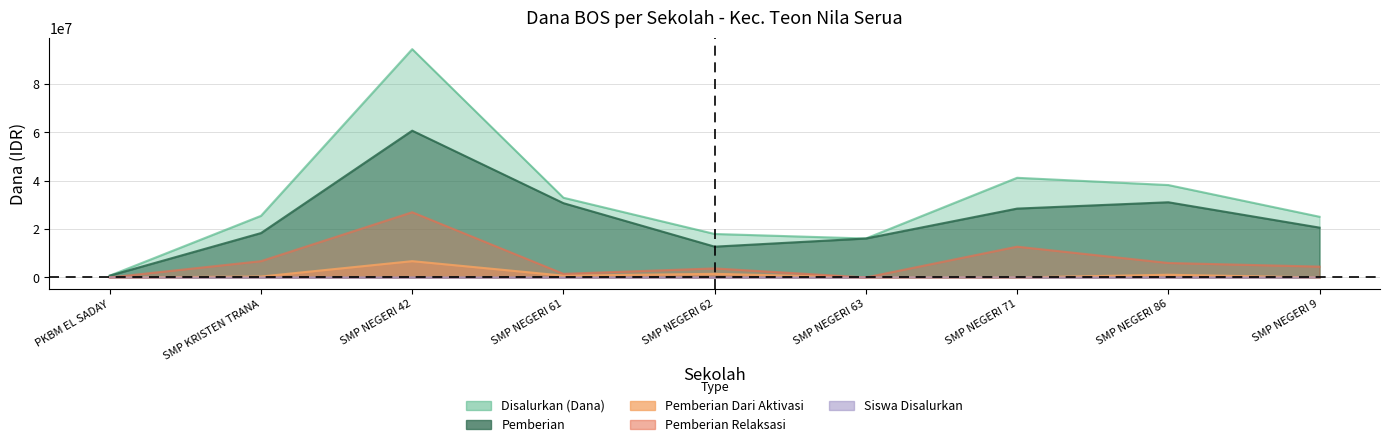

The value of Pemberian Relaksasi at SMP NEGERI 86 is 3076674. True or false?

False